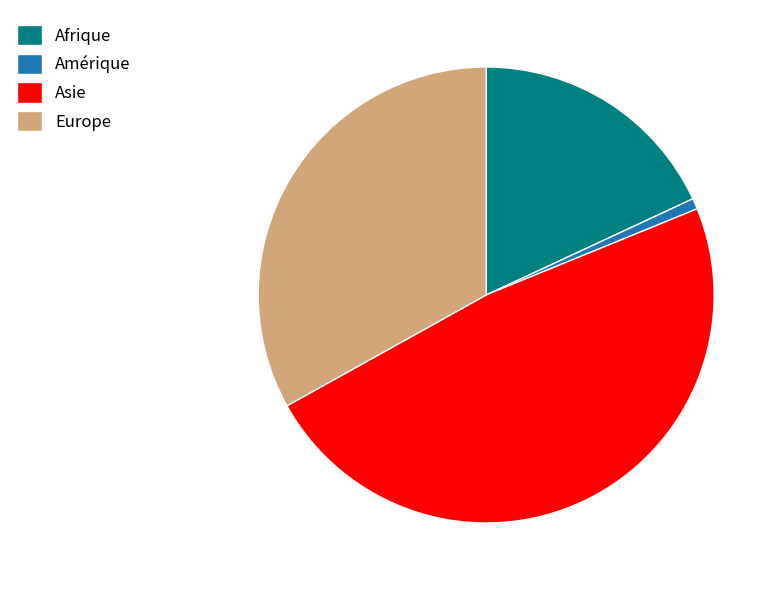

Does Europe represent more than half of the total?

No